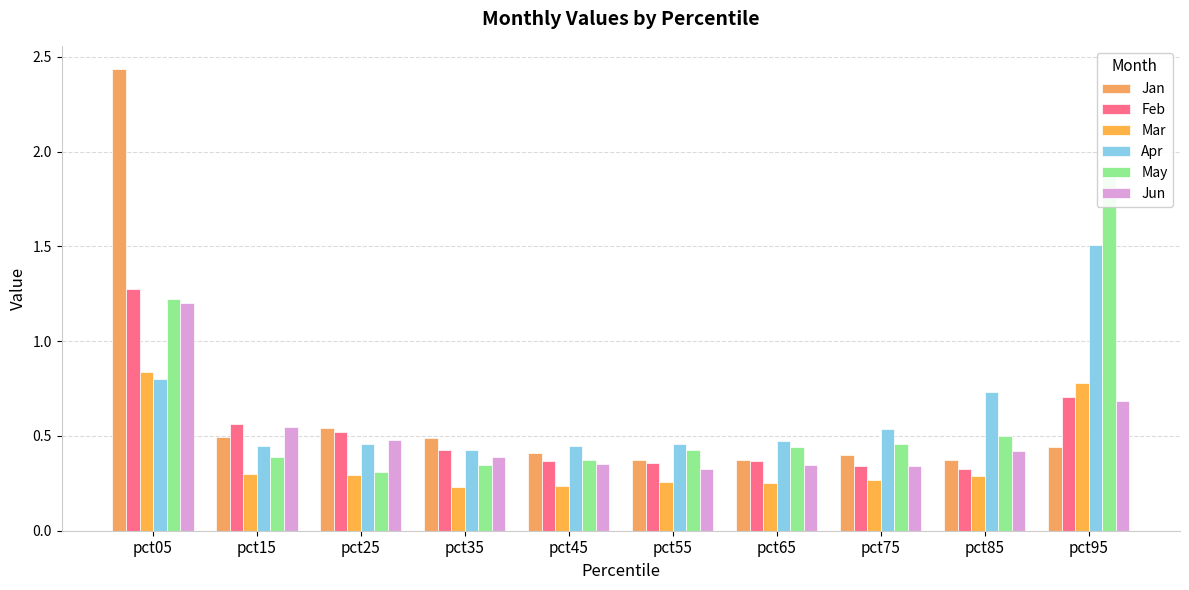

What is the difference between the maximum and minimum values in the Apr series?

1.1